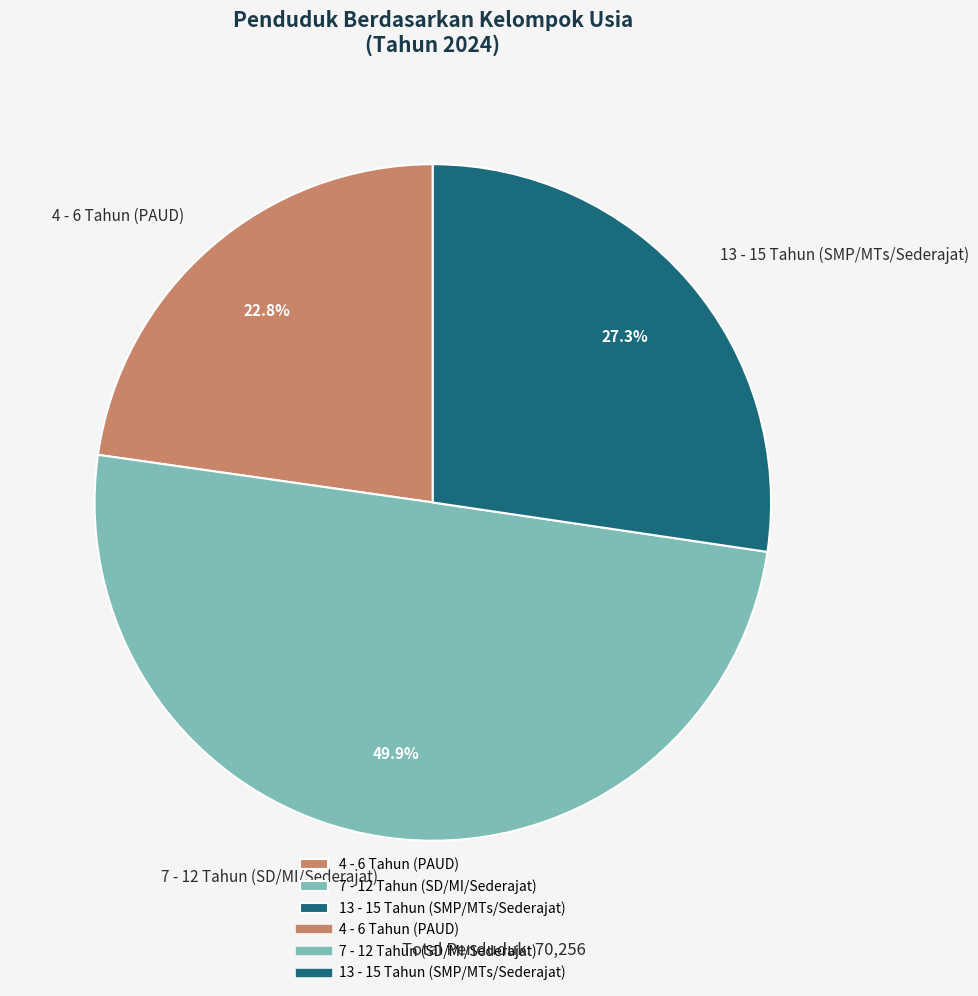

Combined, do 4 - 6 Tahun (PAUD) and 7 - 12 Tahun (SD/MI/Sederajat) account for over 50%?

Yes